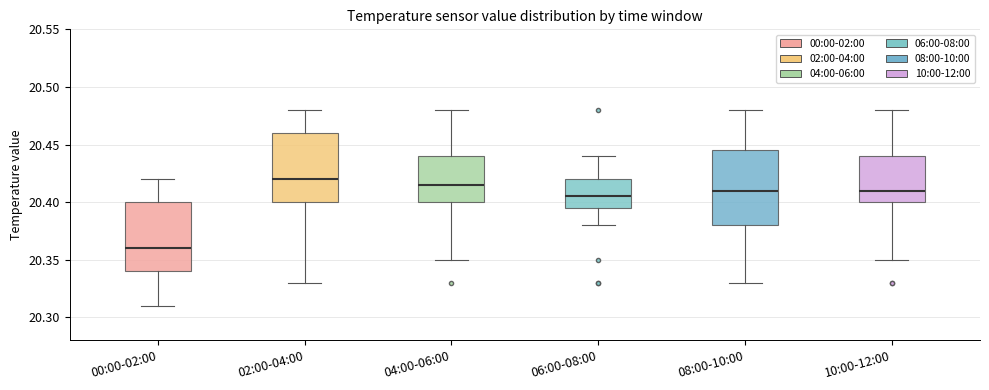

Where does the median line of the box for 02:00-04:00 sit on the y-axis? The values are not printed on the chart, so give them approximately, as read against the axis.

20.420